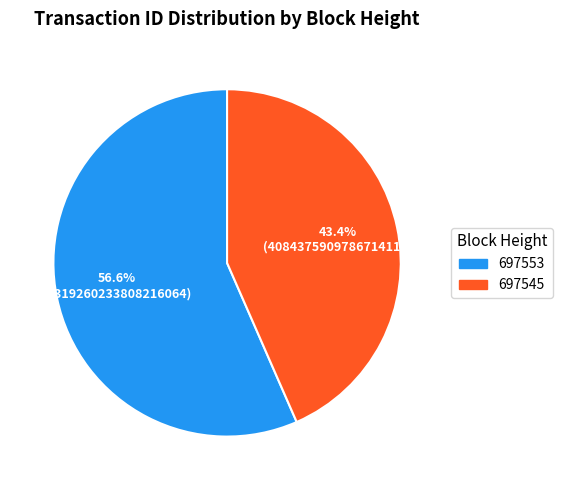

What is the ratio of the value at 697553 to the value at 697545?

1.3